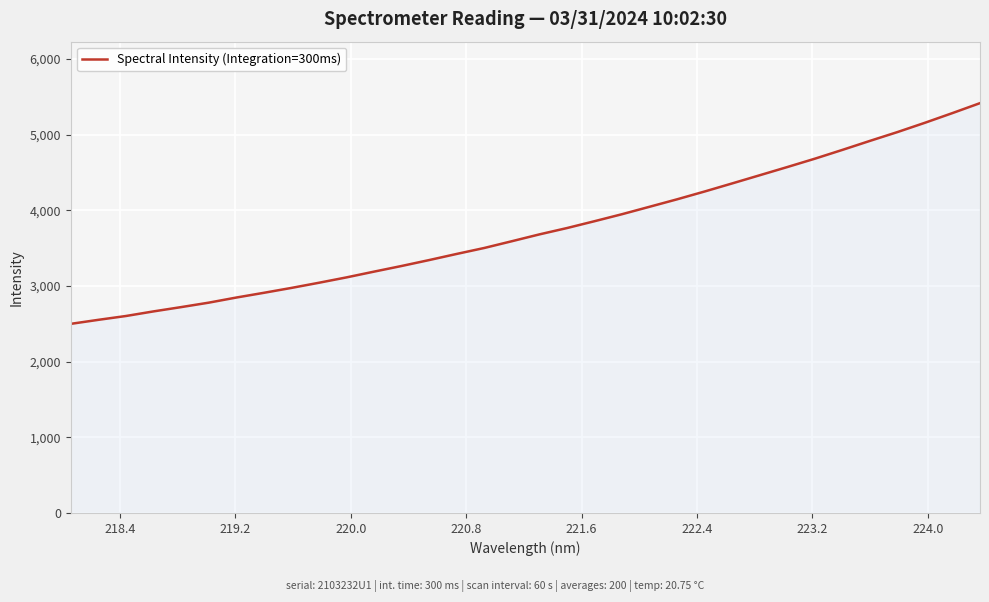

What is the smallest value displayed?

2500.3